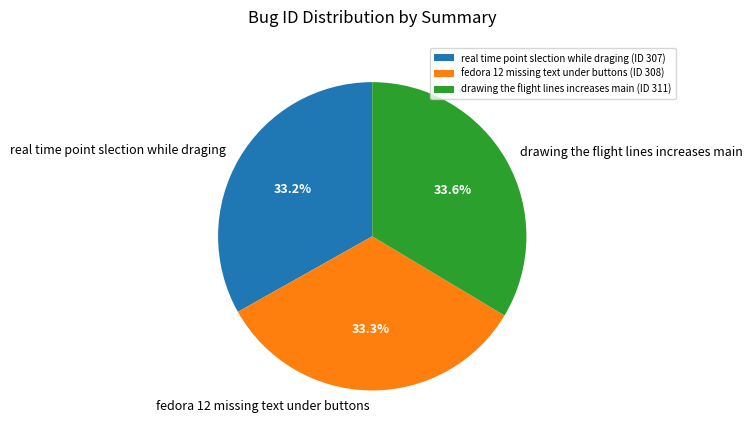

What is the ratio of the value at drawing the flight lines increases main to the value at fedora 12 missing text under buttons?

1.0